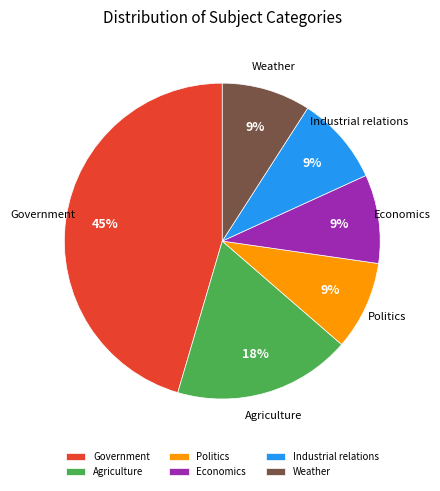

How many segments does this pie chart have?

6